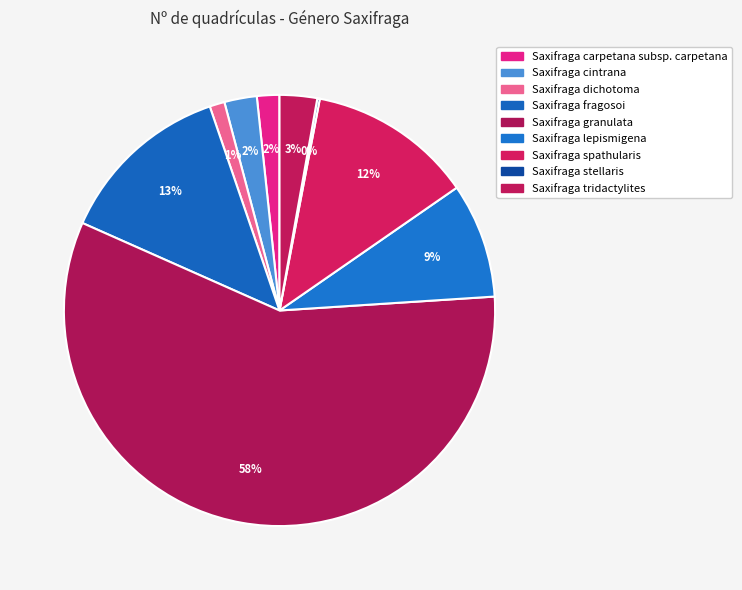

True or false: Saxifraga fragosoi accounts for 23% of the total.

False